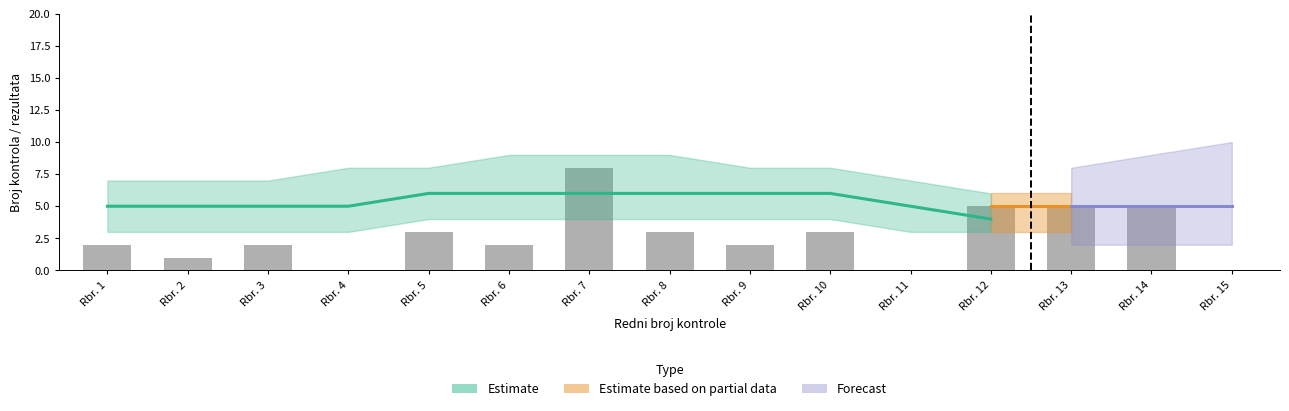

The value at Rbr. 14 is 5. True or false?

True